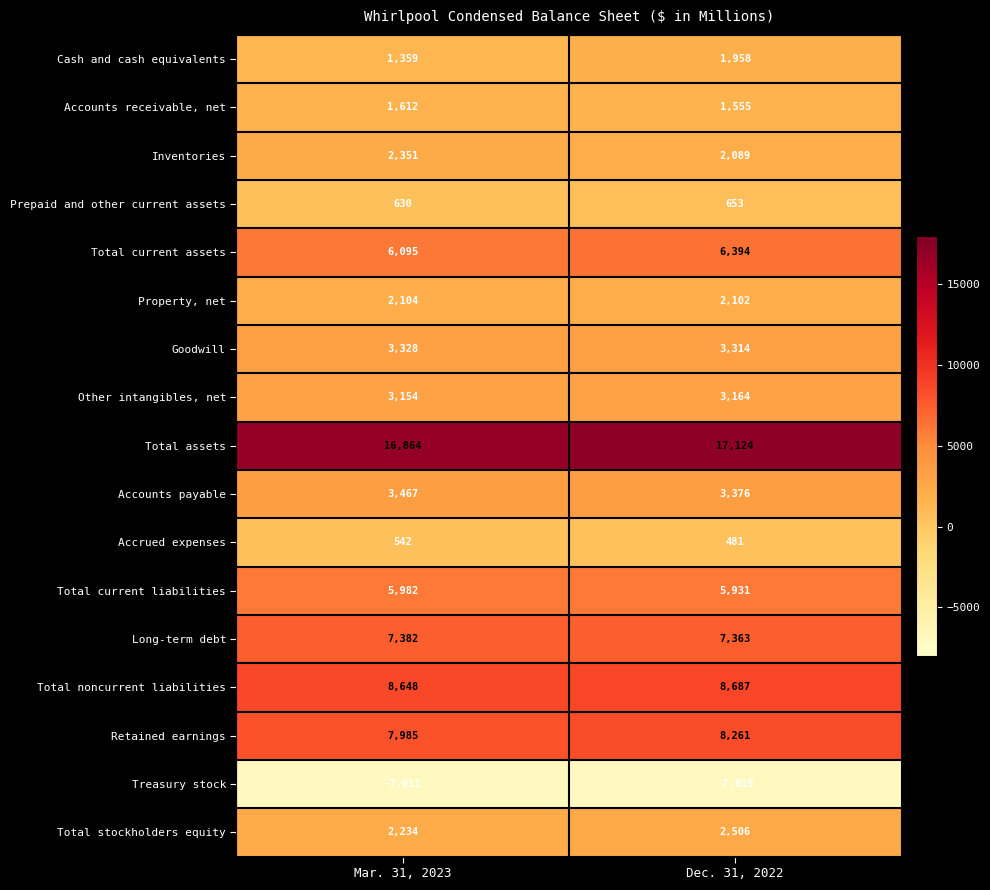

At which label is Cash and cash equivalents closest to 1658?

Mar. 31, 2023